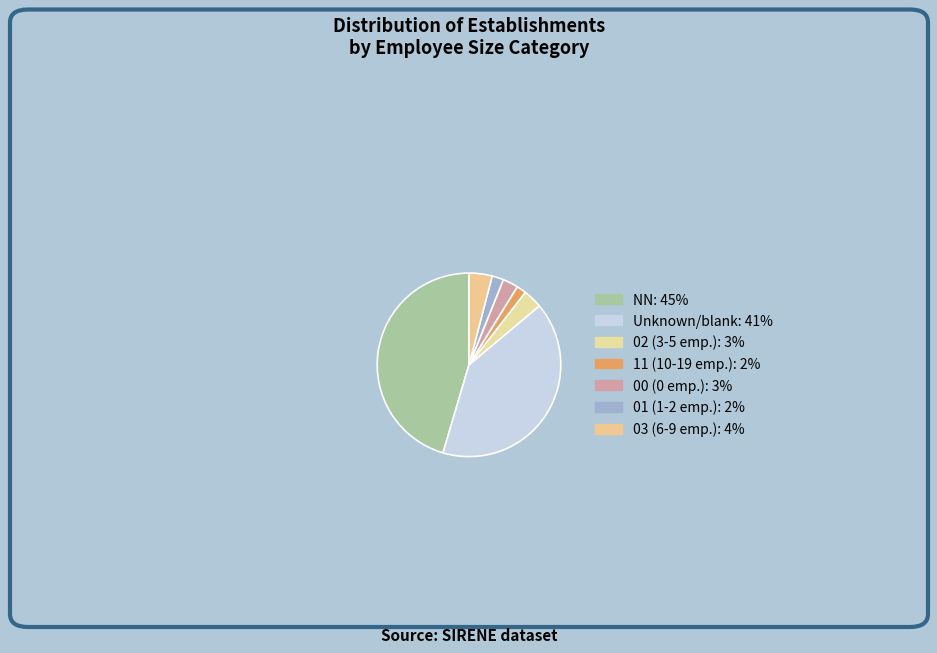

Which category has the biggest portion of the pie?

NN